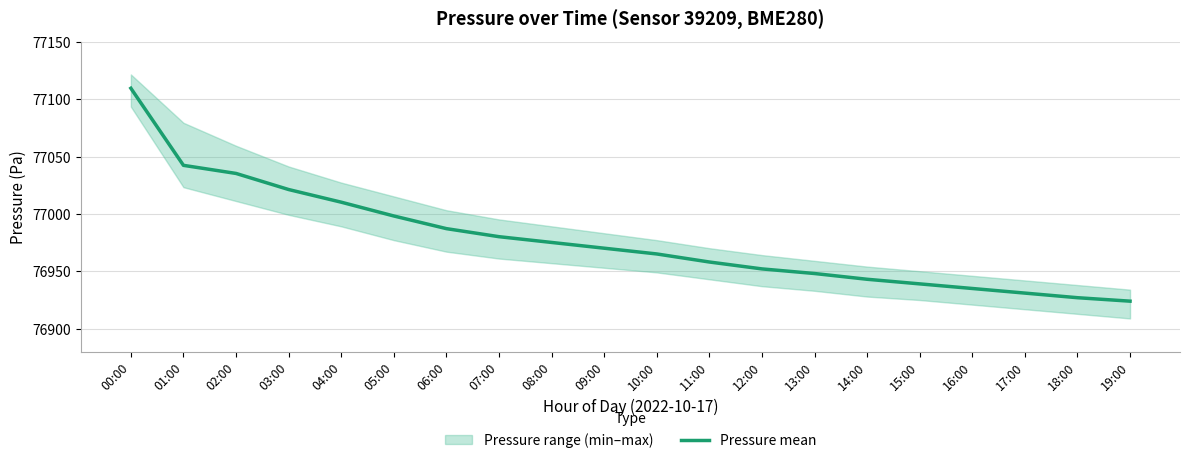

What is the label of the 8th point from the left?

07:00